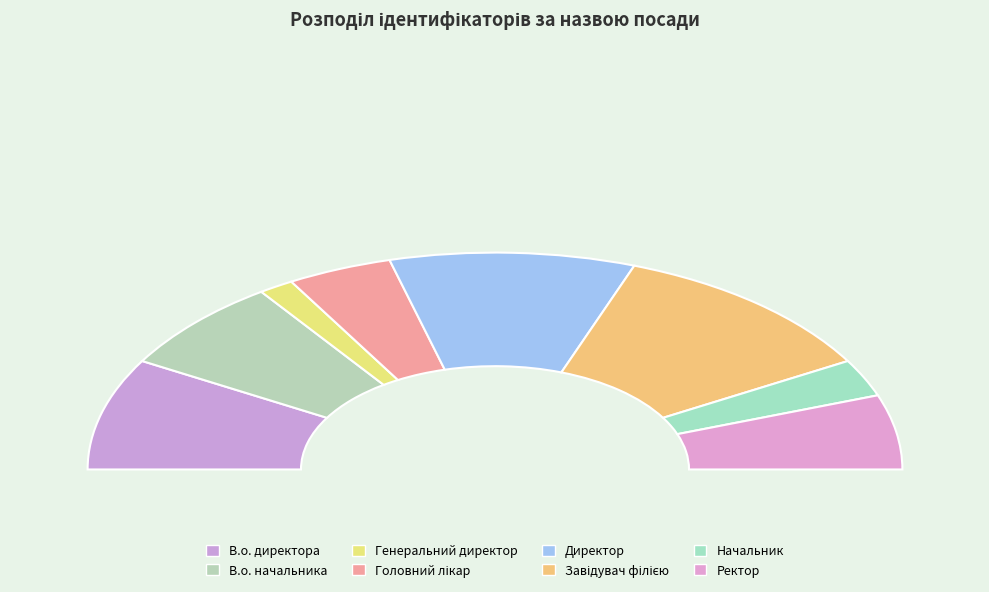

To the nearest percent, what is the difference between the largest and smallest slice percentages?

19%